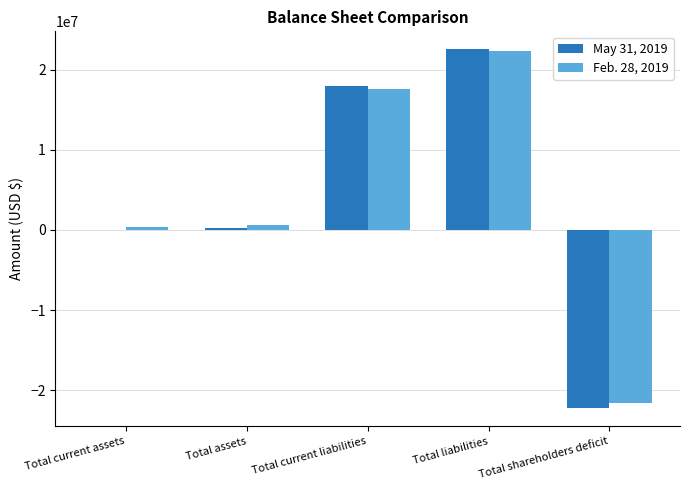

Read the Feb. 28, 2019 value at Total assets.

668058